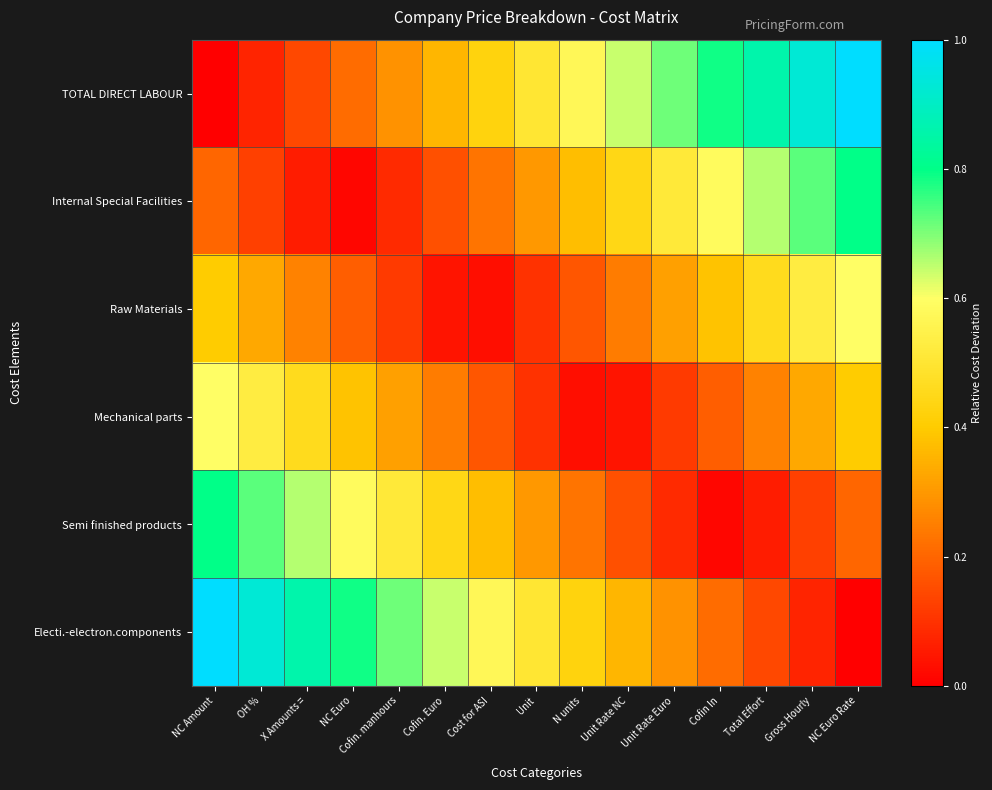

Between N units and Cofin. Euro, which is larger?

N units